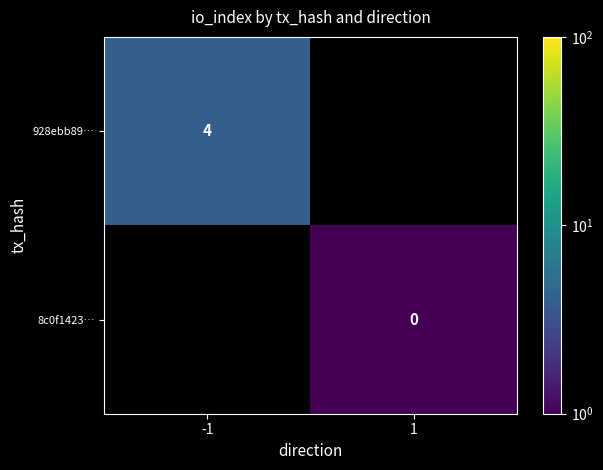

Is the value of 8c0f1423… at 1 greater than the value of 928ebb89… at -1?

No